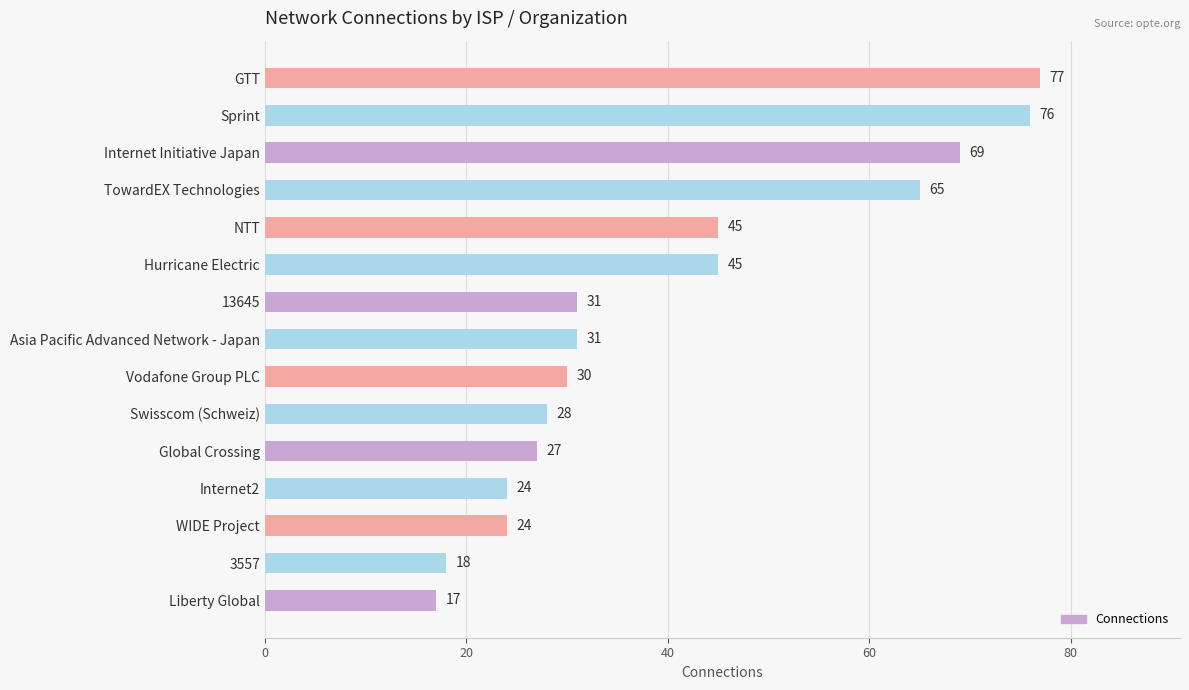

What is the label of the 15th bar from the top?

Liberty Global